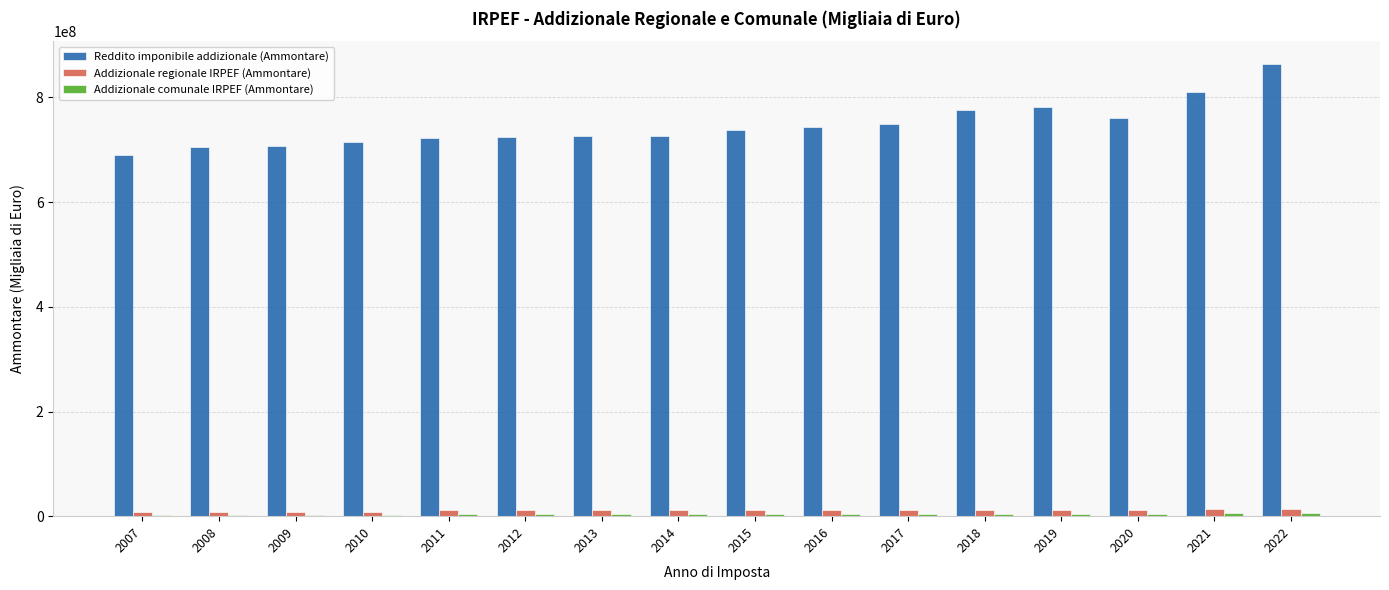

Which series has the widest spread of values?

Reddito imponibile addizionale (Ammontare)